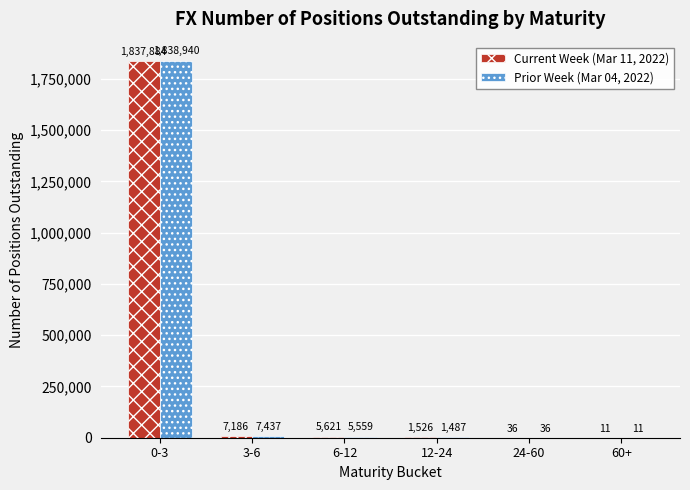

Where is Prior Week (Mar 04, 2022) nearest to the value 919475?

3-6